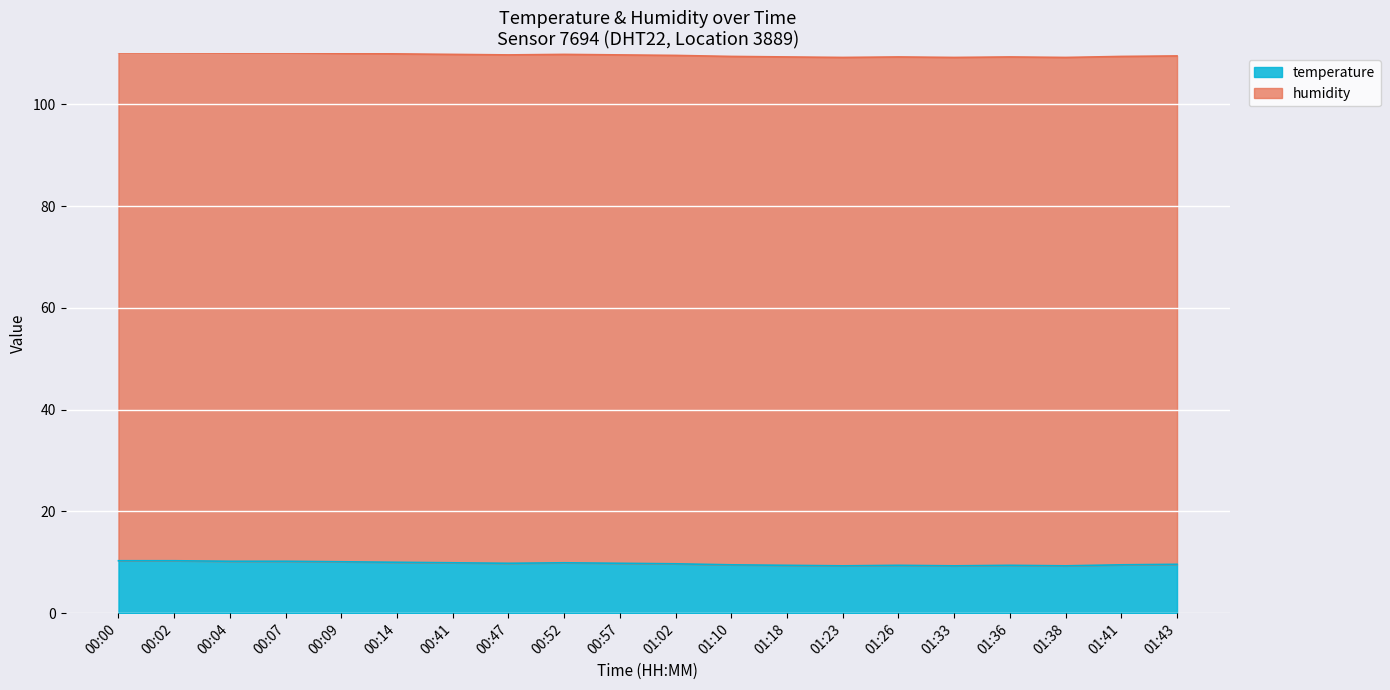

Rank the categories by value from highest to lowest.

00:00, 00:02, 00:04, 00:07, 00:09, 00:14, 00:41, 00:52, 00:47, 00:57, 01:02, 01:43, 01:10, 01:41, 01:18, 01:26, 01:36, 01:23, 01:33, 01:38